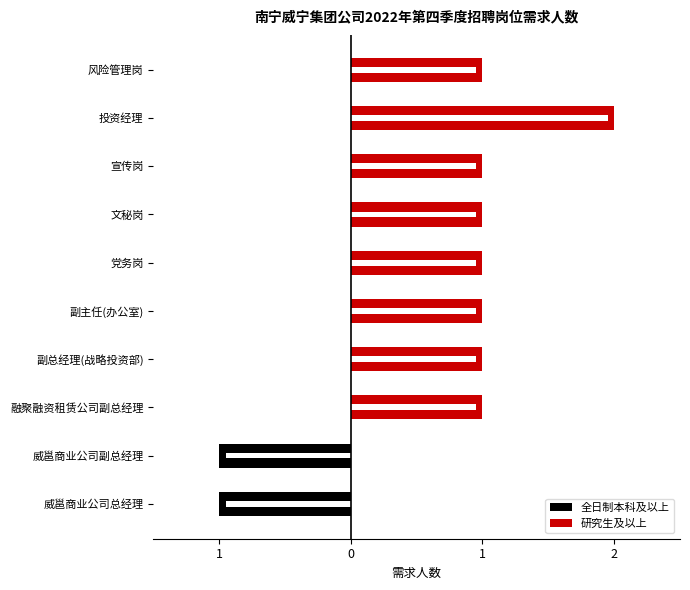

Is it true that the value at 党务岗 is 0?

False